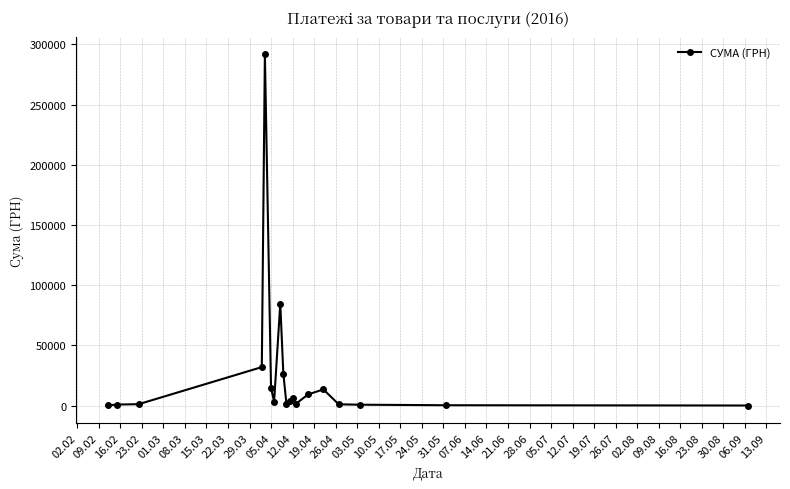

How many values exceed 3387?

10